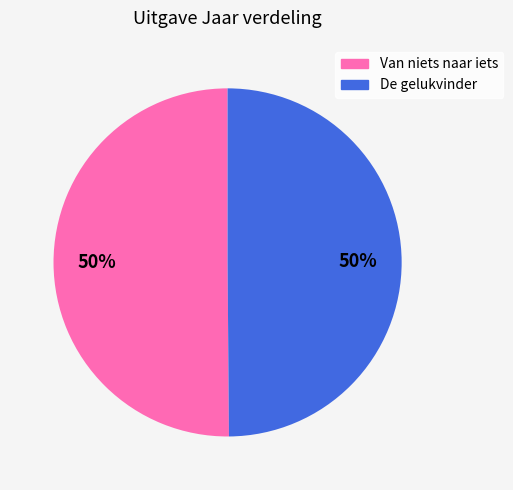

Approximately how many times larger is the value at Van niets naar iets compared to De gelukvinder?

1.0